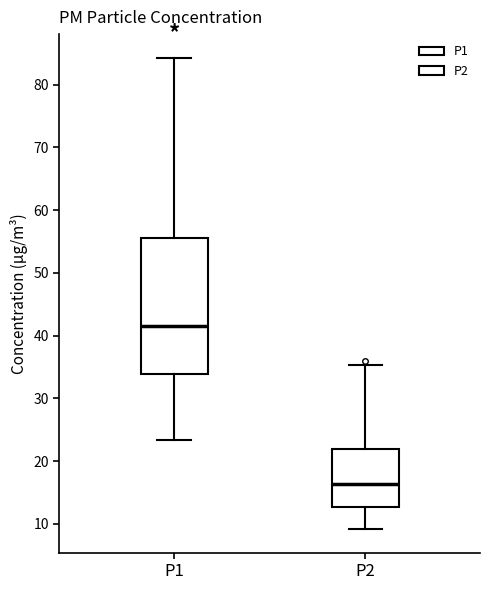

Which box's median line is the highest?

P1